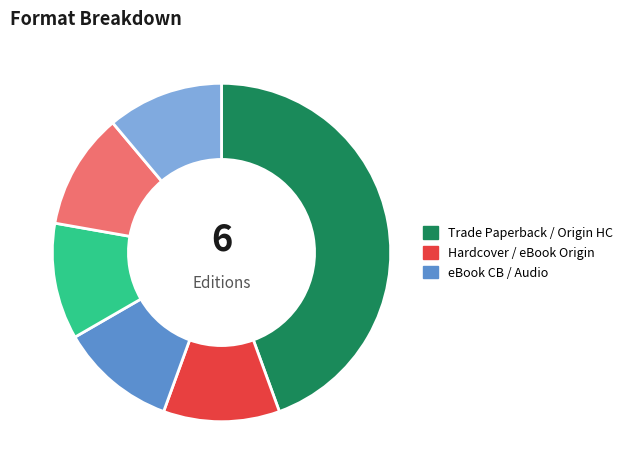

Does any single category account for the majority?

No